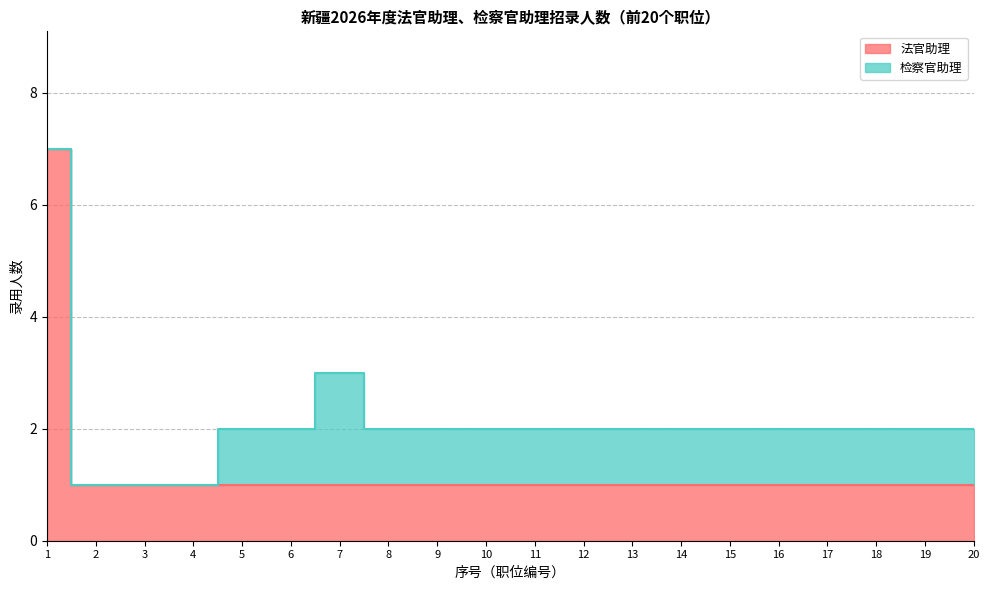

What is the average value?

1